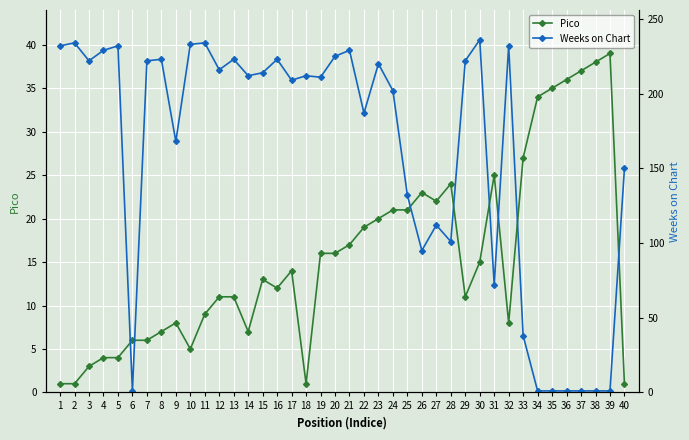

What is the difference between the maximum and minimum values in the Pico series?

38